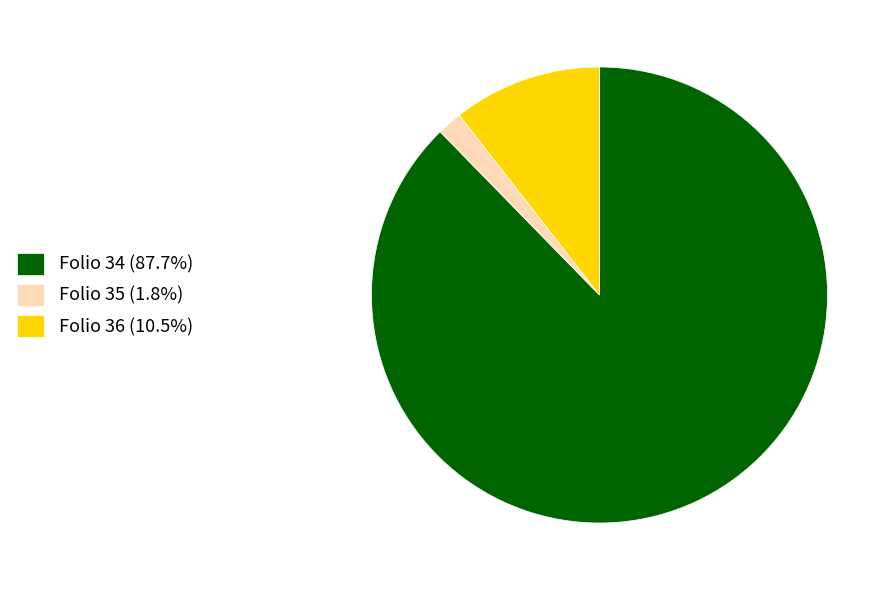

Does Folio 34 (87.7%) represent more than half of the total?

Yes